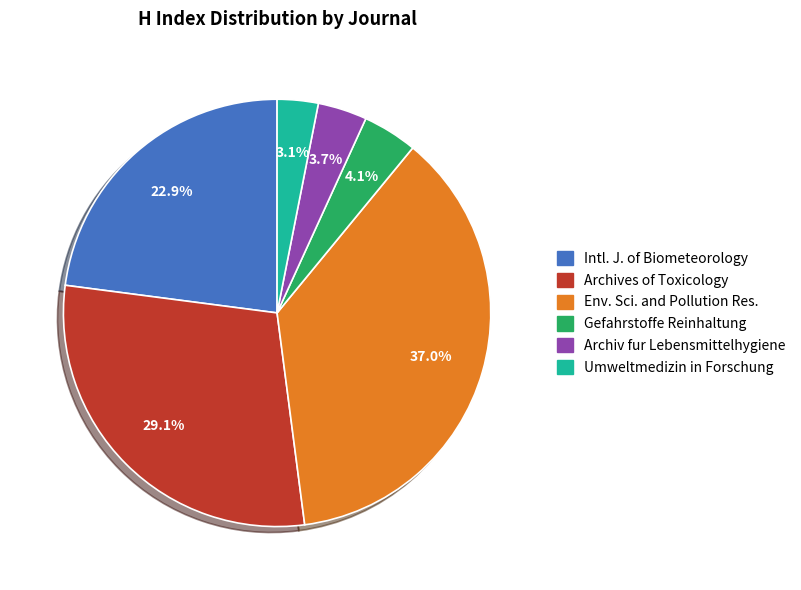

Between Env. Sci. and Pollution Res. and Archives of Toxicology, which is larger?

Env. Sci. and Pollution Res.